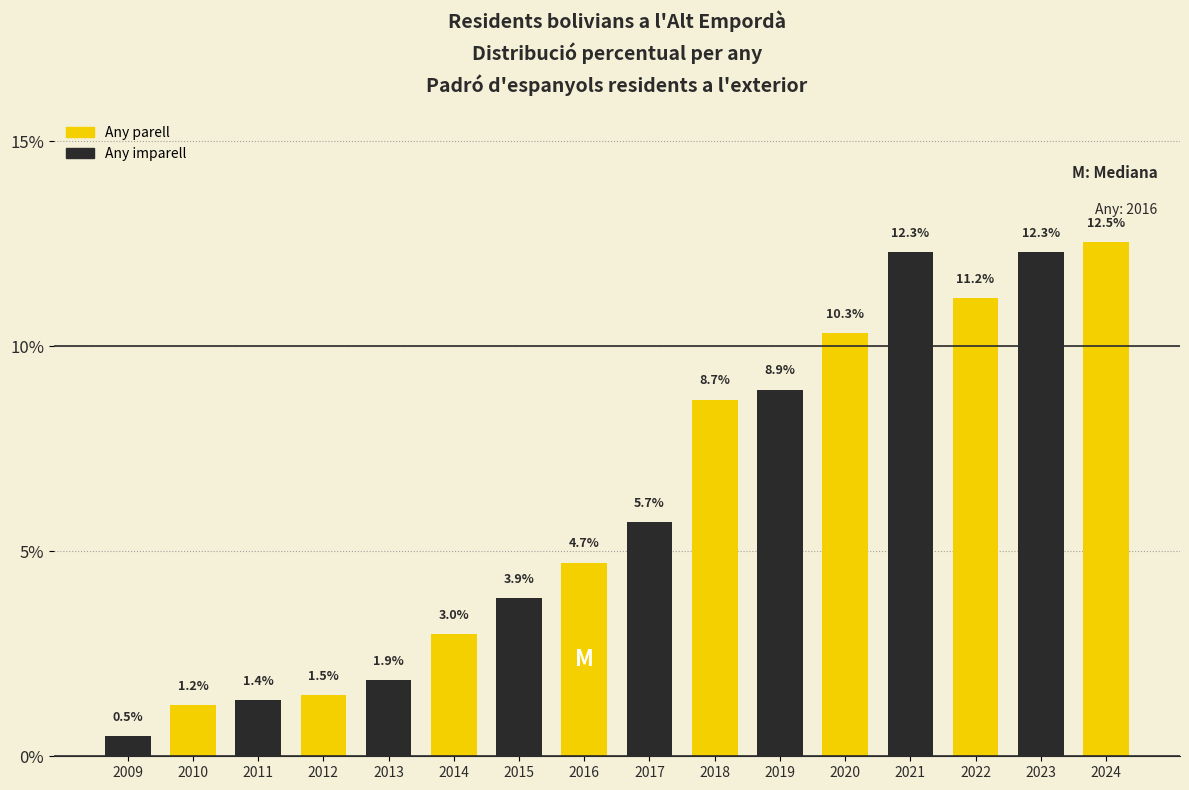

Reading left to right, extract all data points from this chart.

2009=0.5	2010=1.2	2011=1.4	2012=1.5	2013=1.9	2014=3.0	2015=3.9	2016=4.7	2017=5.7	2018=8.7	2019=8.9	2020=10.3	2021=12.3	2022=11.2	2023=12.3	2024=12.5